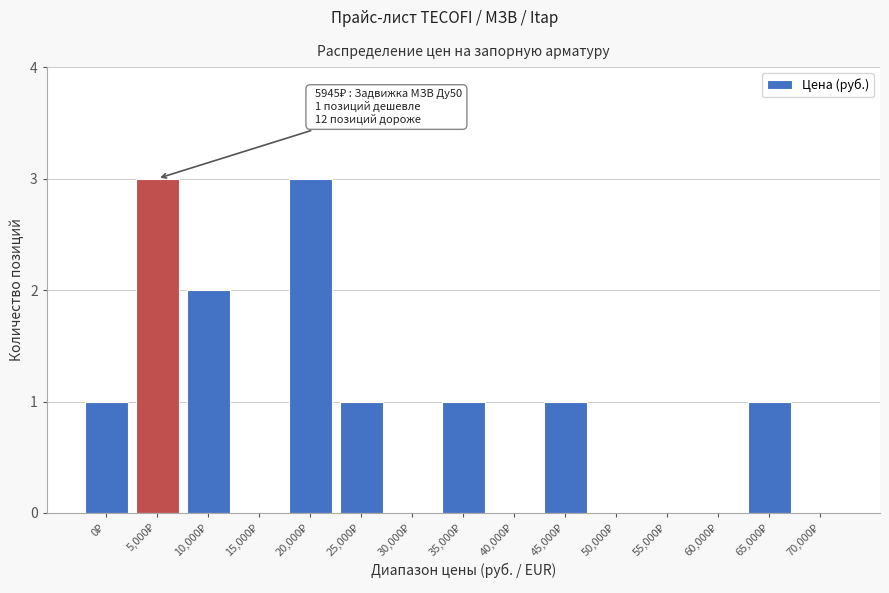

What is the greatest value displayed?

3